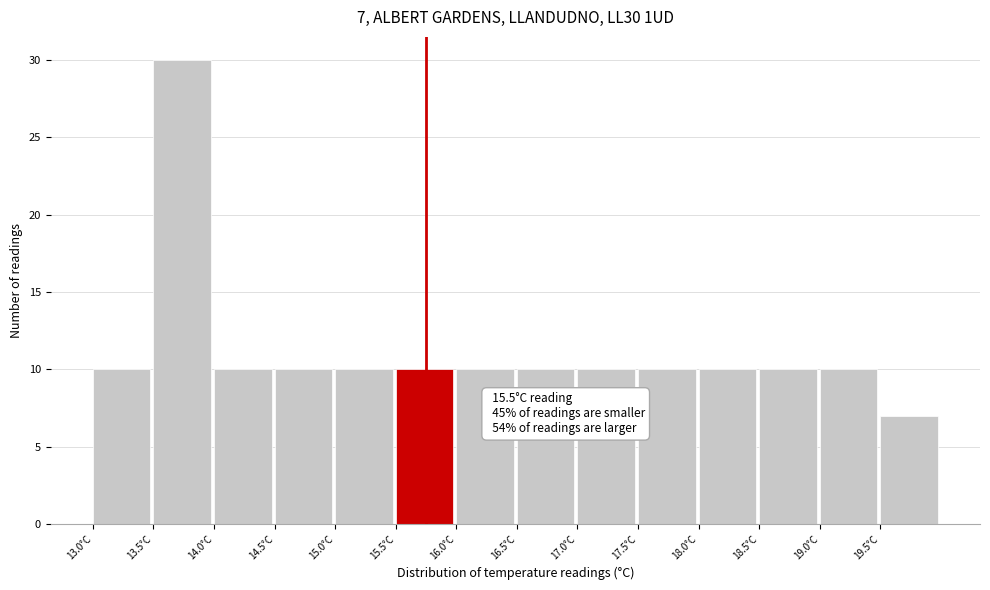

Which range on the x-axis has the tallest bar?

13.5 to 14.0